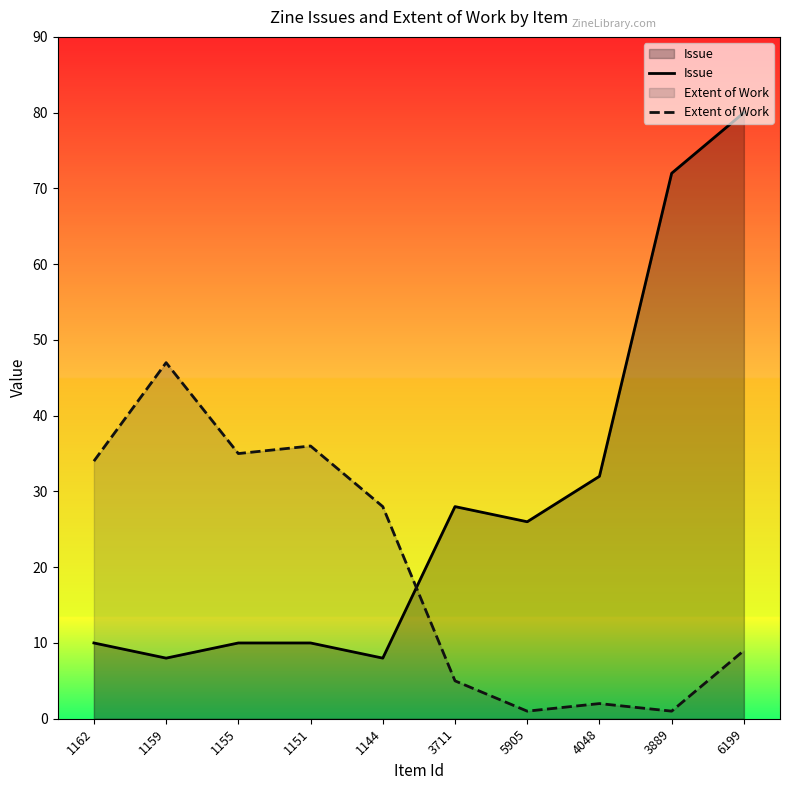

Where is the first local minimum for Extent of Work?

1155